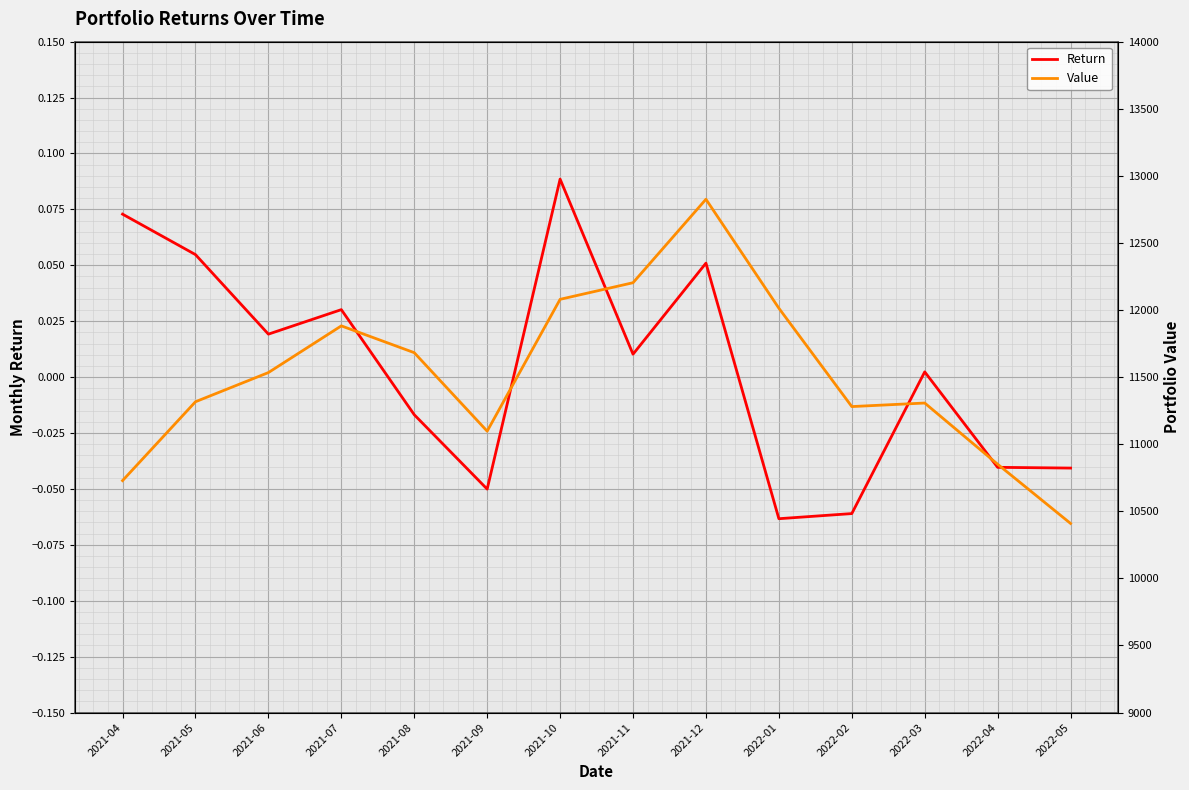

List the series in order of their overall mean, highest first.

Value, Return